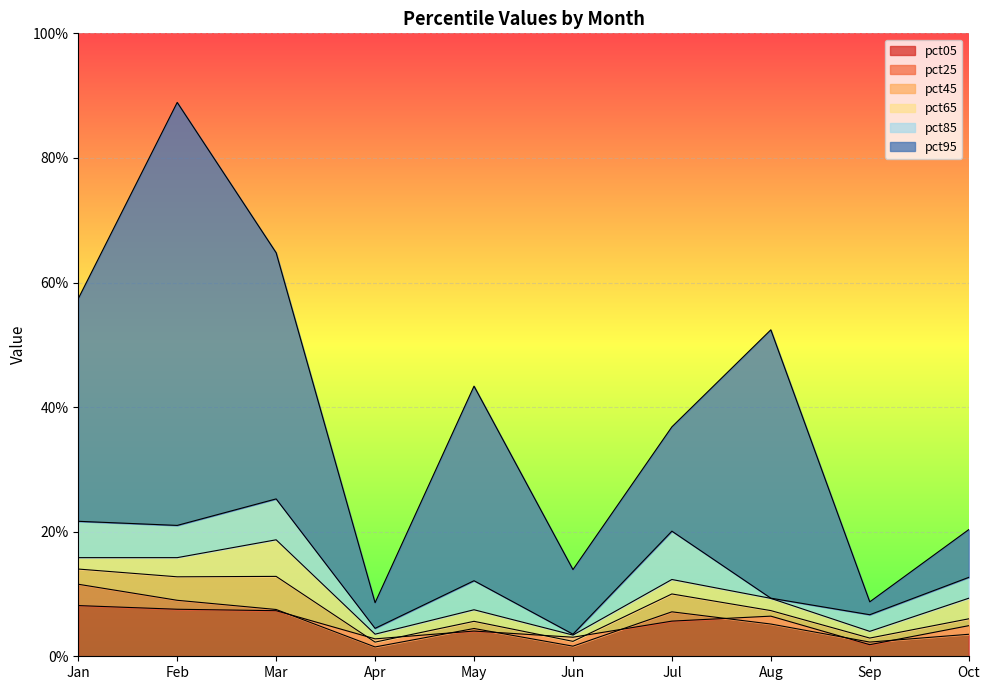

Rank the categories by pct85 value from lowest to highest.

Jun, Apr, Sep, Aug, May, Oct, Jul, Feb, Jan, Mar